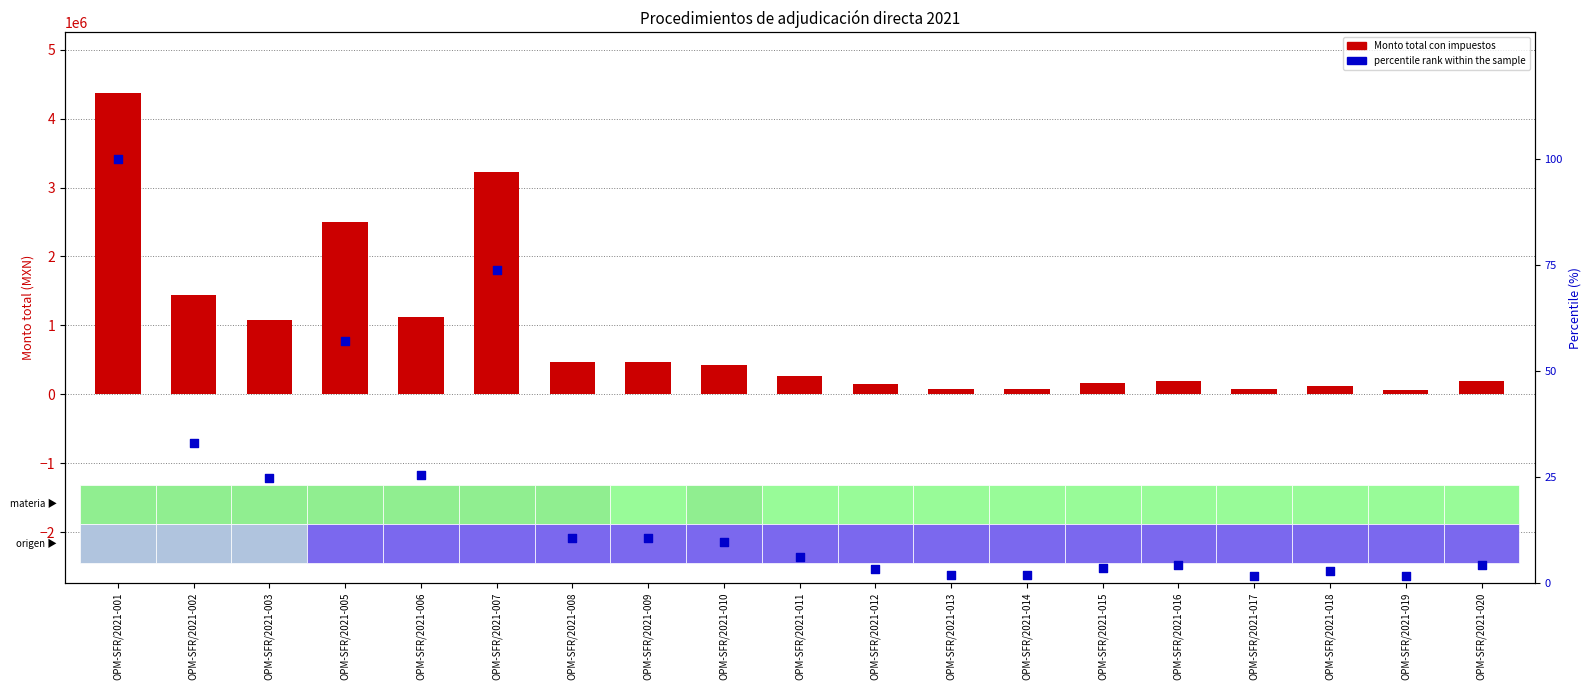

Which series reaches the maximum Y coordinate?

Monto total con impuestos